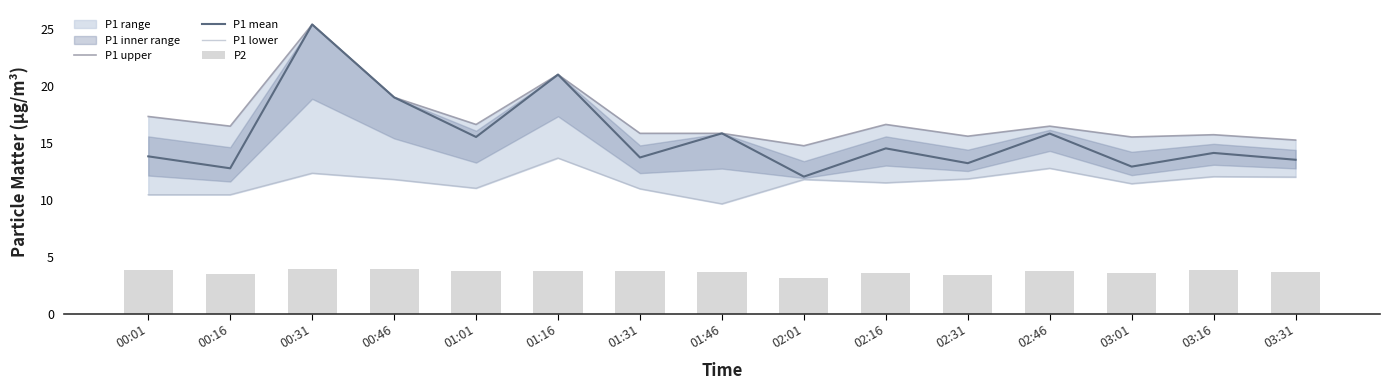

At which label does P1 lower first exceed 11?

00:31